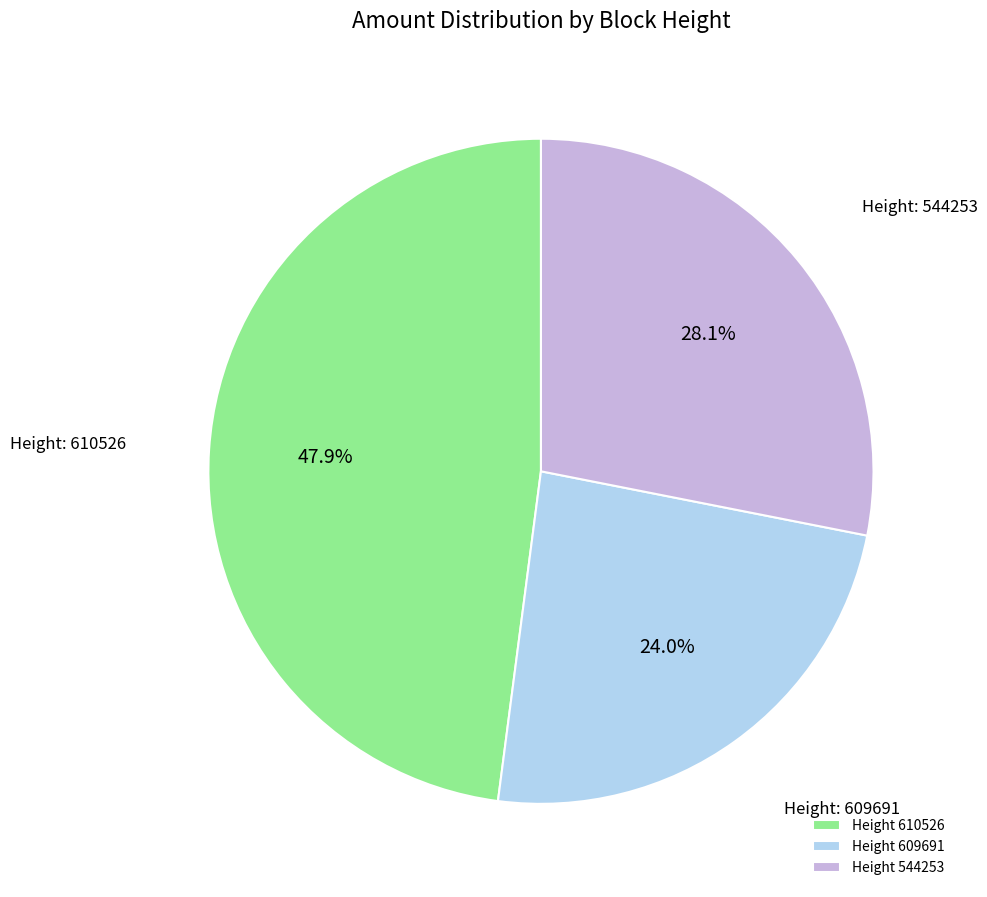

Is Height 610526 the majority of the pie?

No